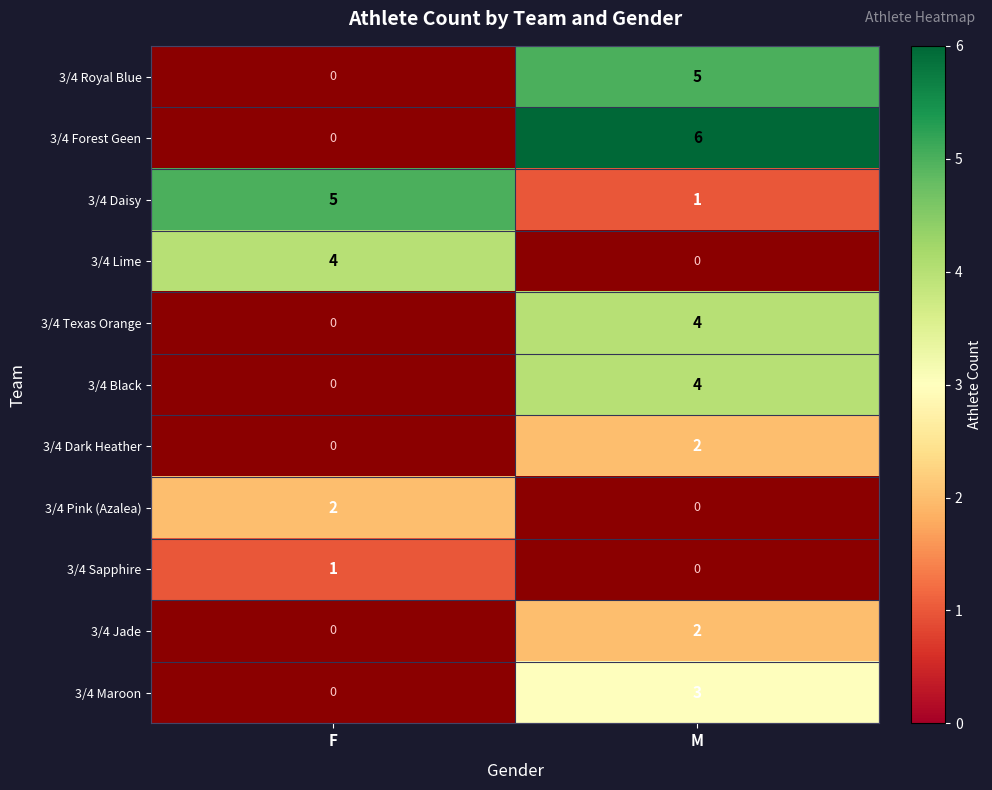

What is the average value of the 3/4 Daisy series?

3